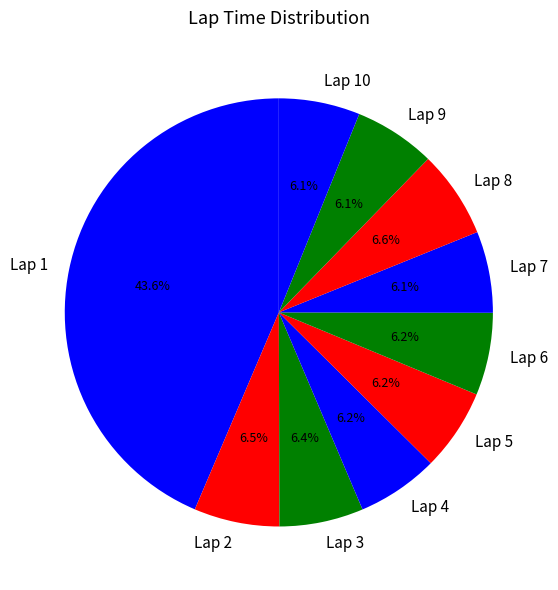

To the nearest percent, what is the difference between the Lap 5 and Lap 1 slice percentages?

37%